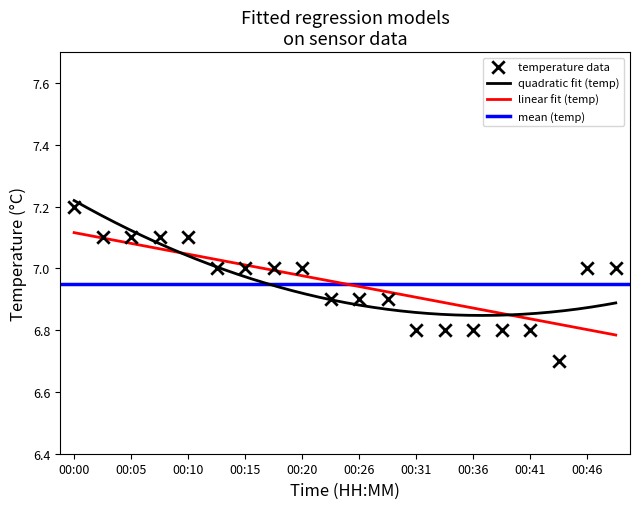

What is the change in value from 00:28 to 00:31?

-0.1